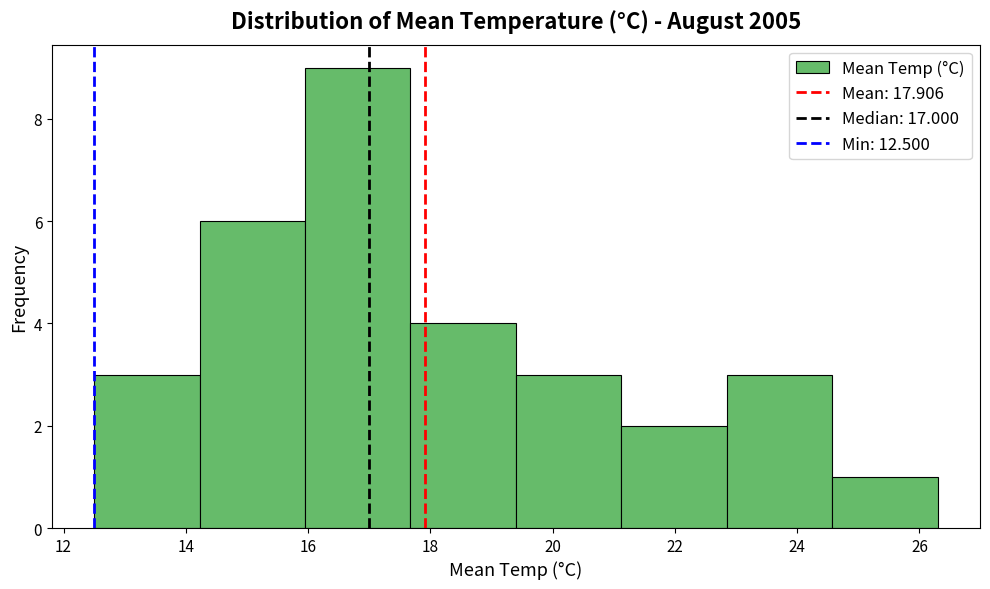

Which range on the x-axis has the tallest bar?

16.0 to 17.6